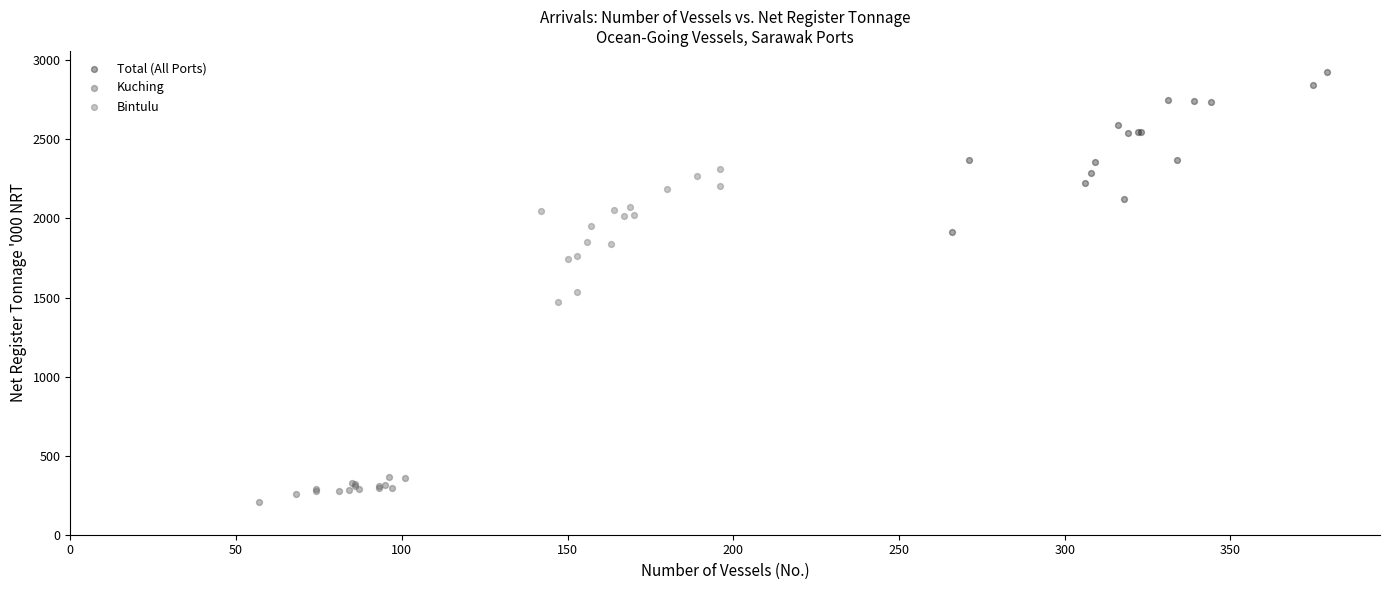

What are all the series names shown in the legend?

Total (All Ports), Kuching, Bintulu